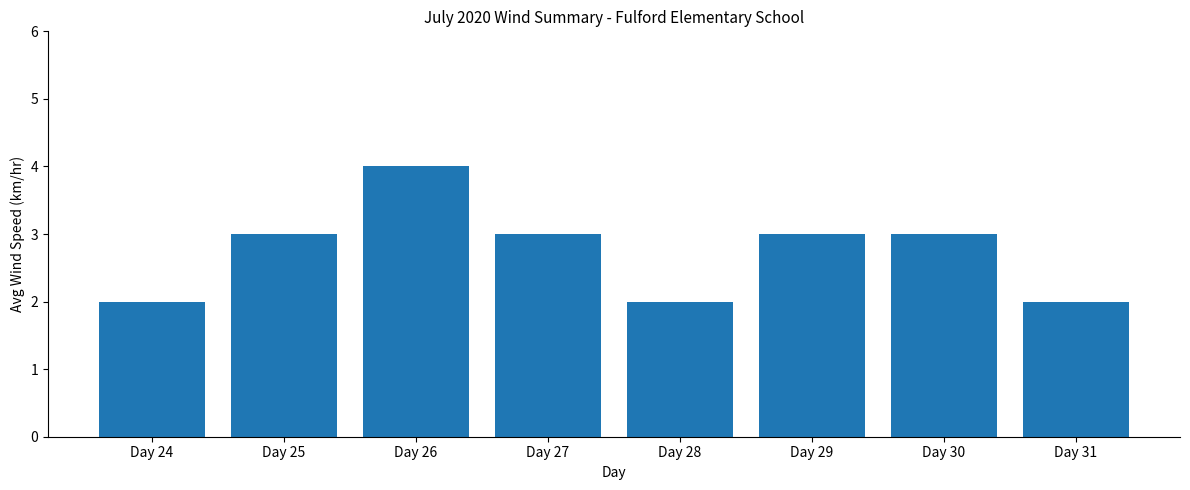

Count the values in the range 2 to 3.

7